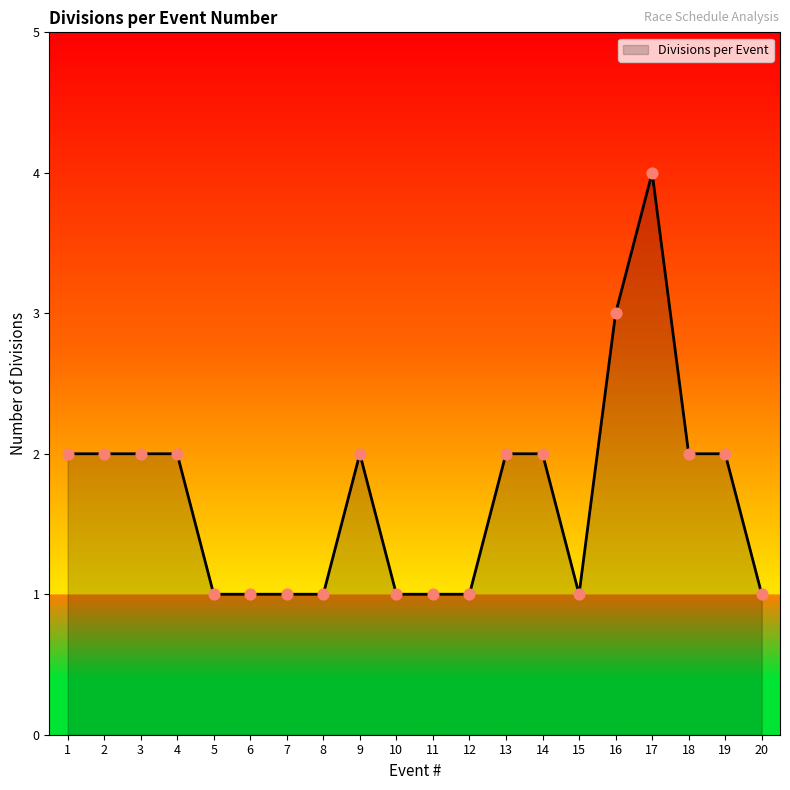

What is the change in value from 16 to 18?

-1